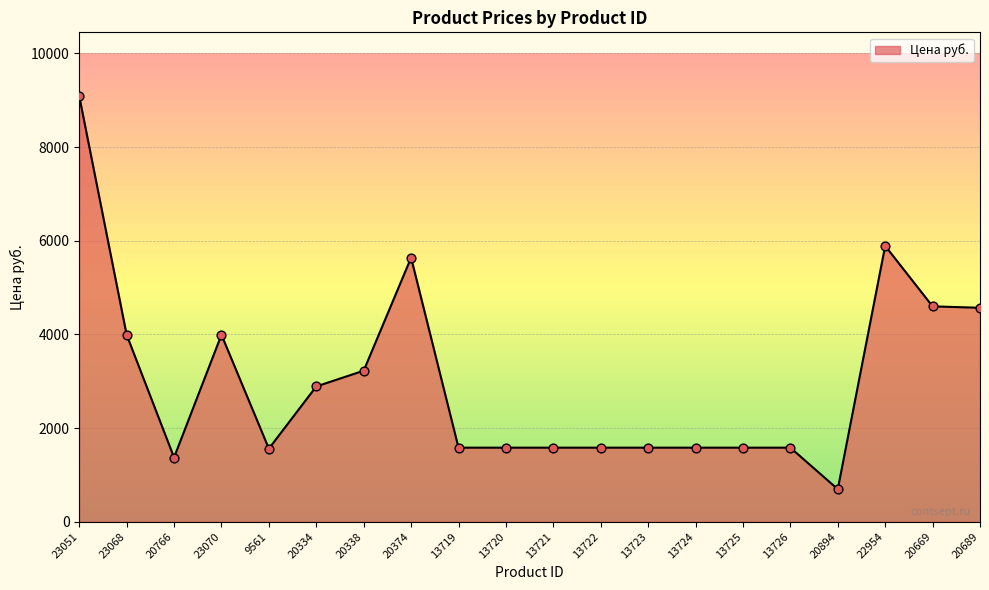

Between 20338 and 13725, which is larger?

20338